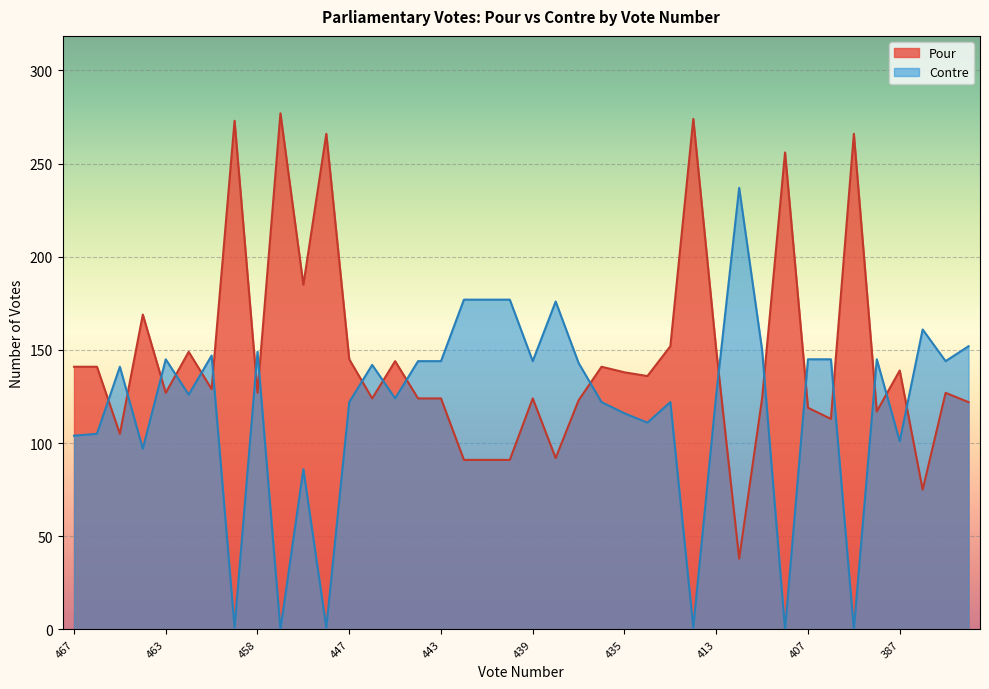

Which series ends up on top after the final intersection of Contre and Pour?

Contre